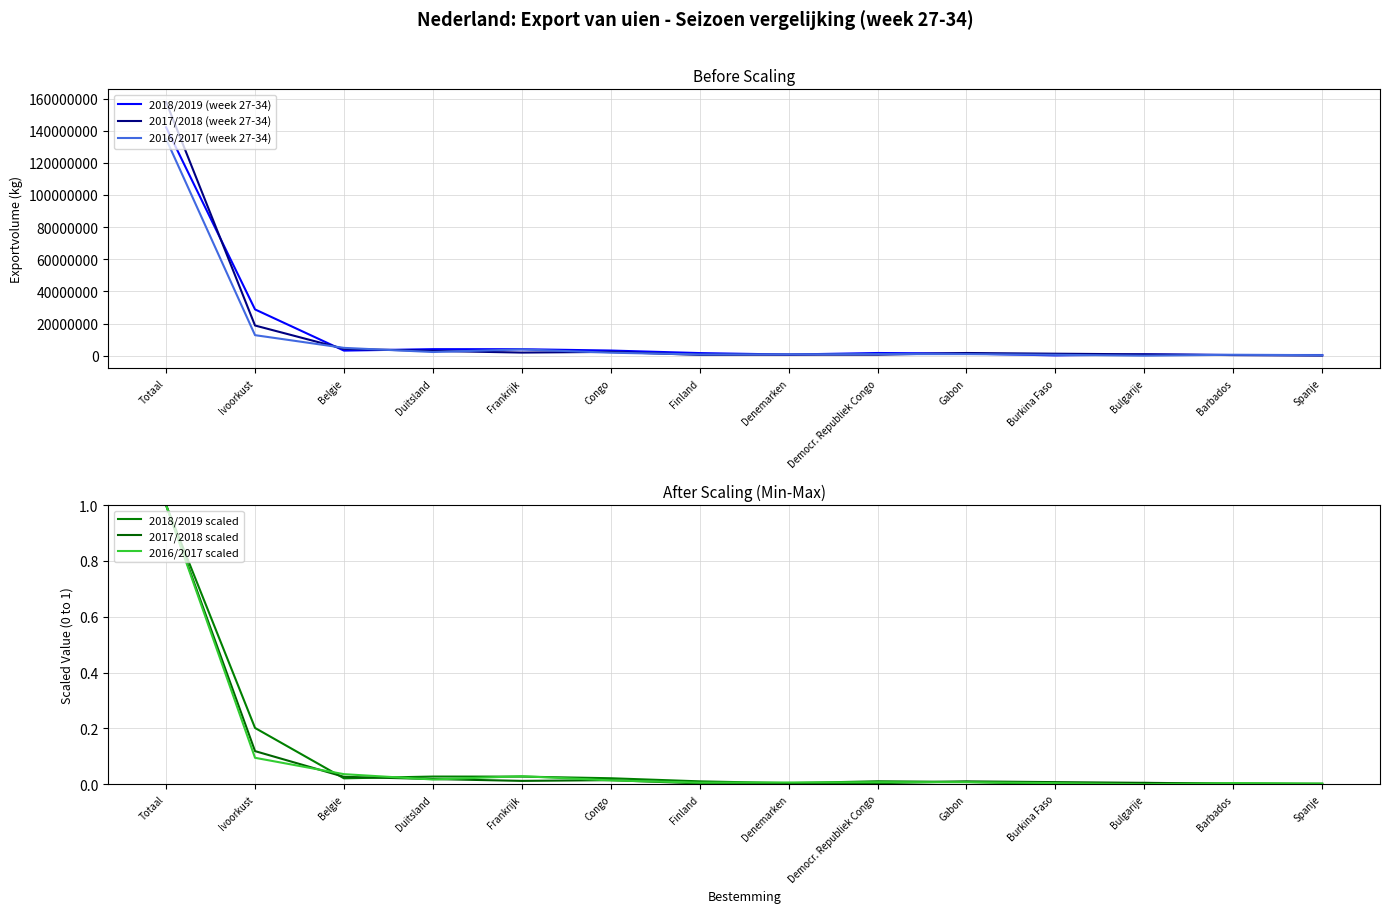

Which series has the largest total across all categories?

2017/2018 (week 27-34)